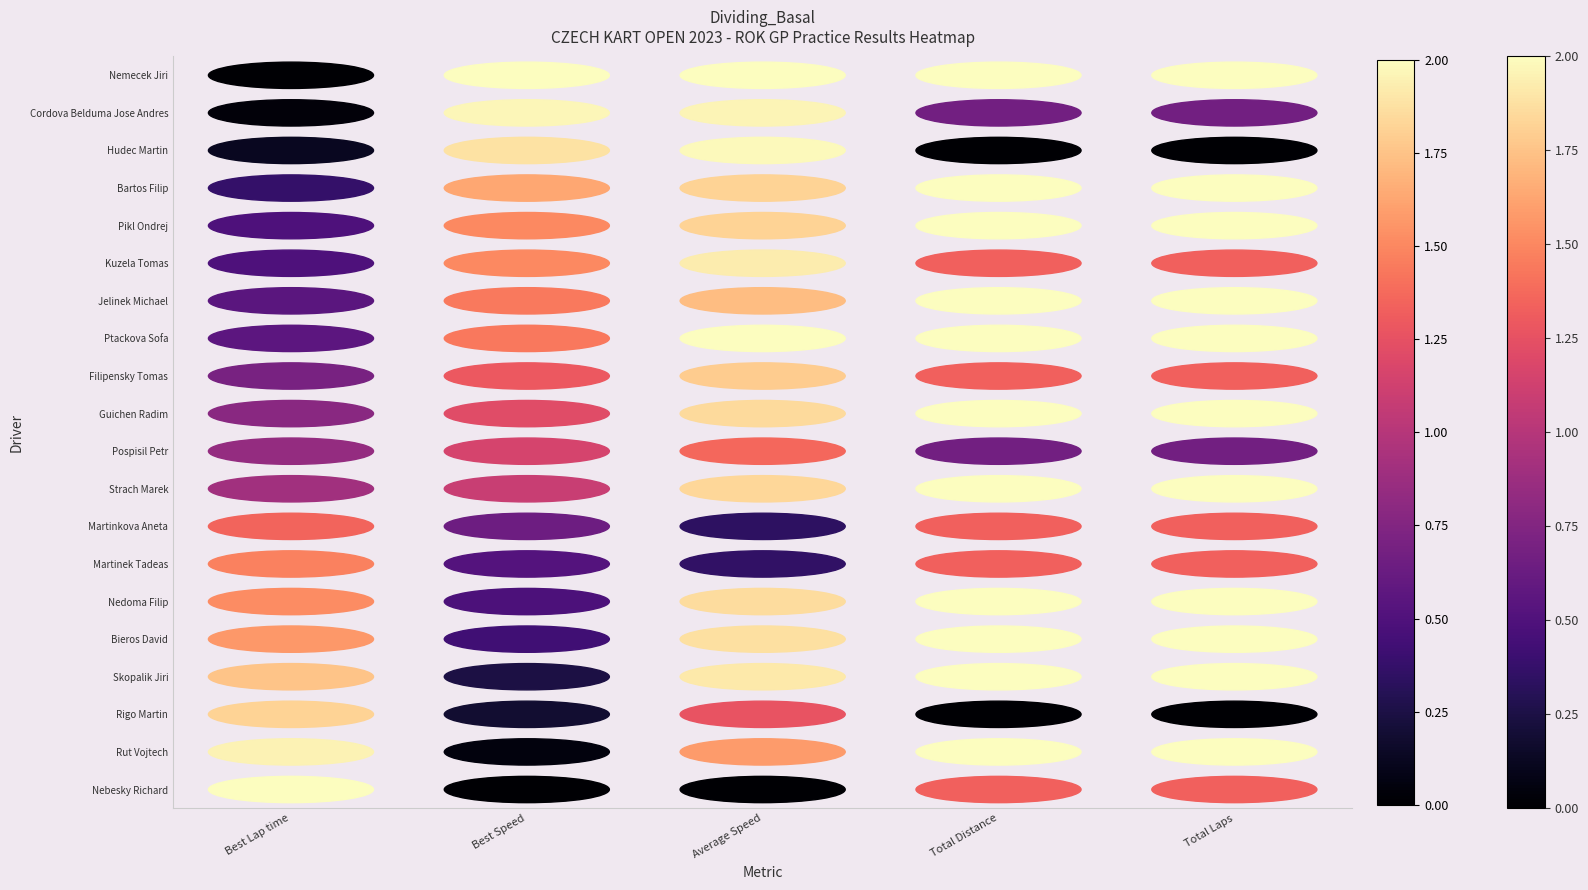

How many data points in Kuzela Tomas are above 1?

4